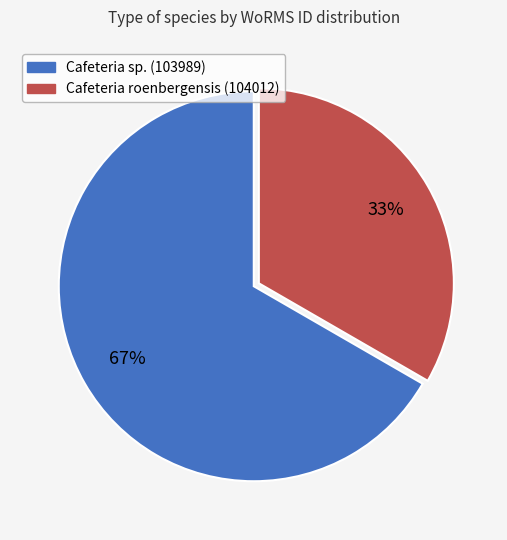

To the nearest percent, what is the average slice percentage?

50%